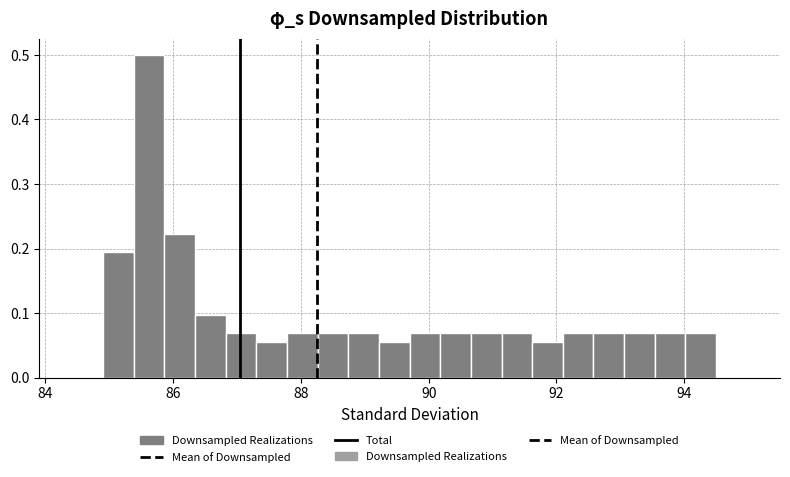

Around what value on the x-axis is the tallest bar? Give the approximate position of its centre, as read against the axis.

85.6